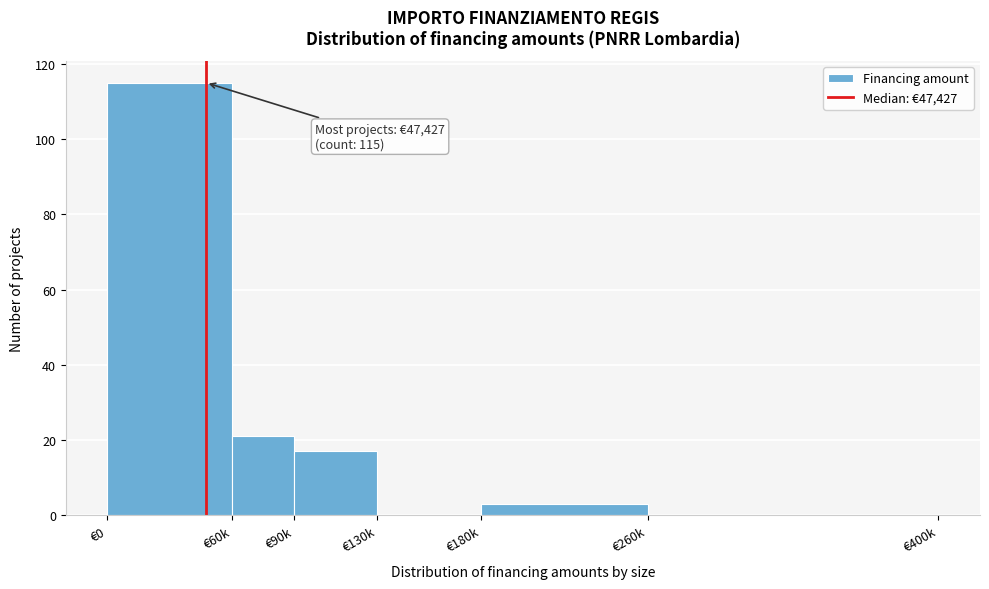

Reading right to left, extract all data points from this chart.

€260k=0	€180k=3	€130k=0	€90k=17	€60k=21	€0=115